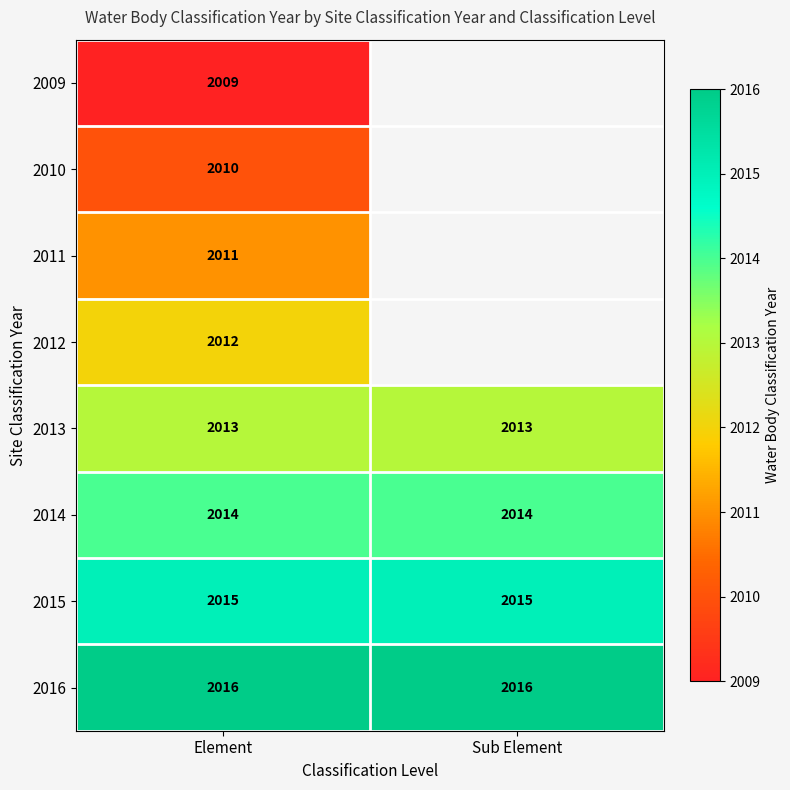

What is the greatest value displayed?

2016.0